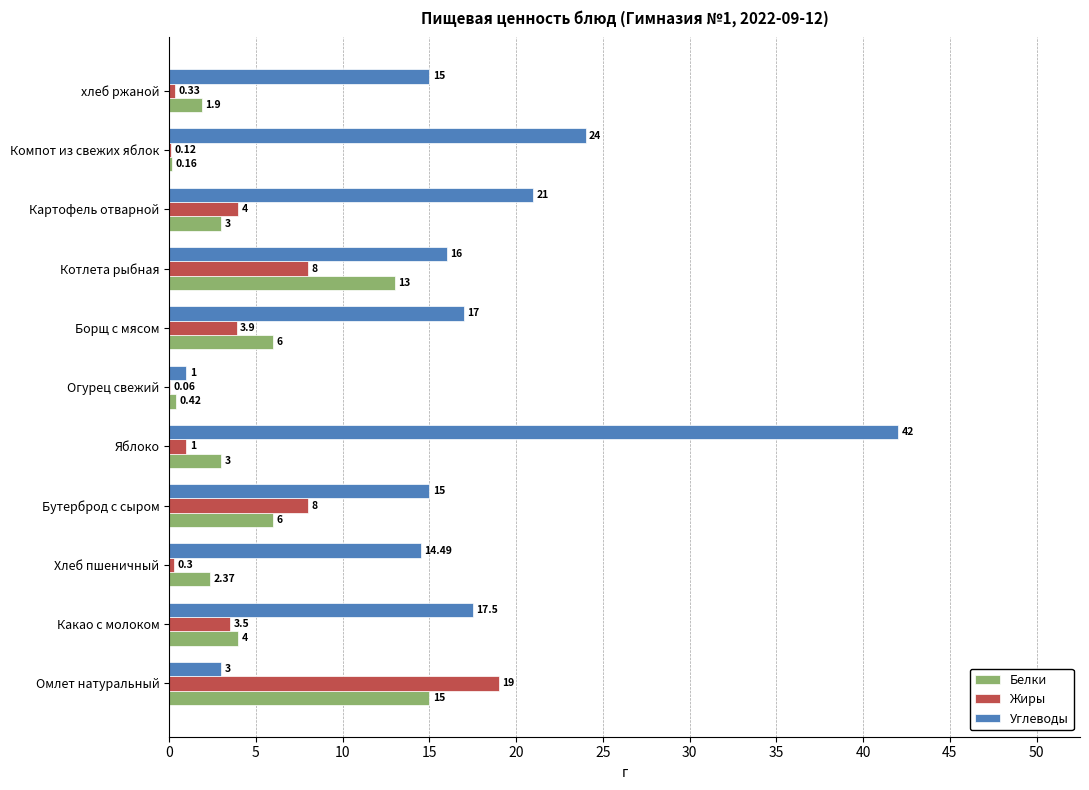

What is the sum of all Белки values?

54.9